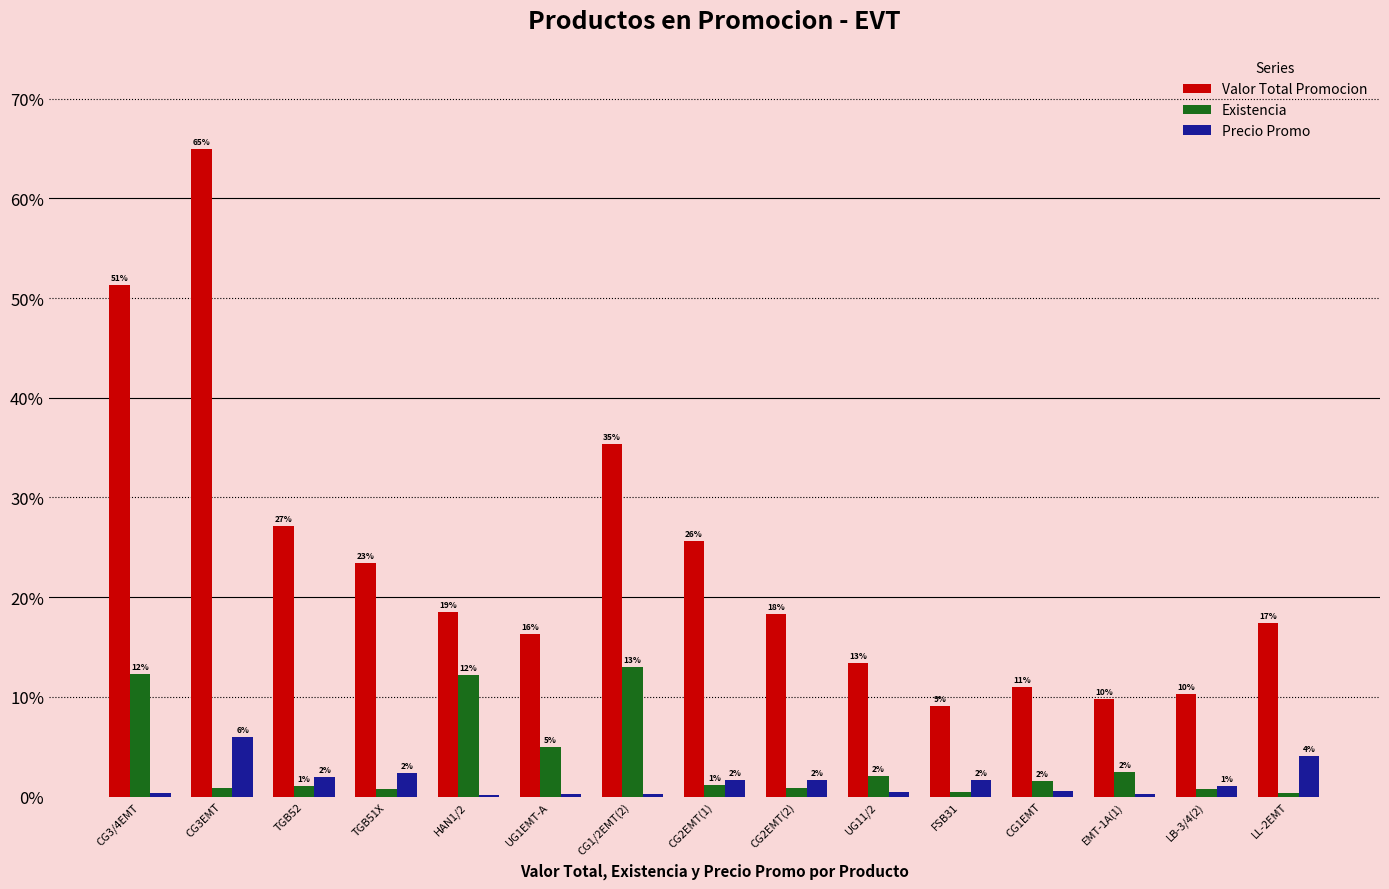

At which category is the sum across all series the highest?

CG3EMT